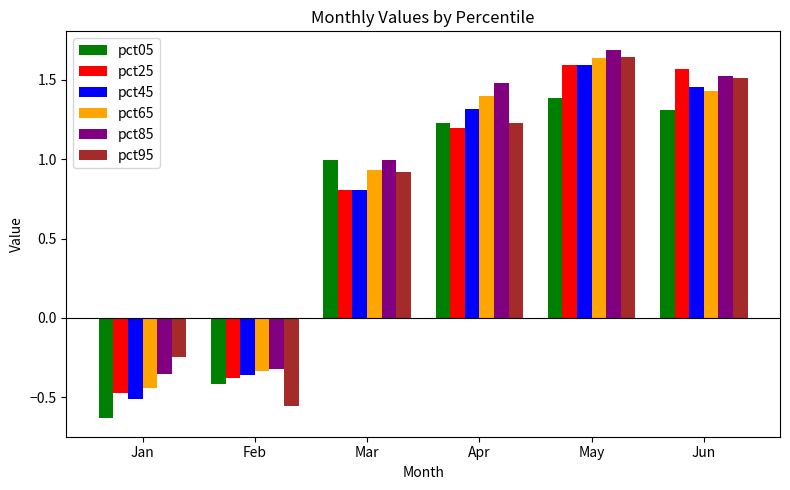

What is the greatest value displayed?

1.7